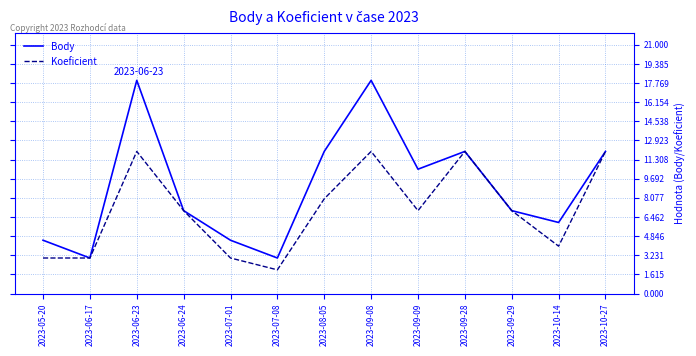

What is the total value across all series at 2023-07-01?

7.5